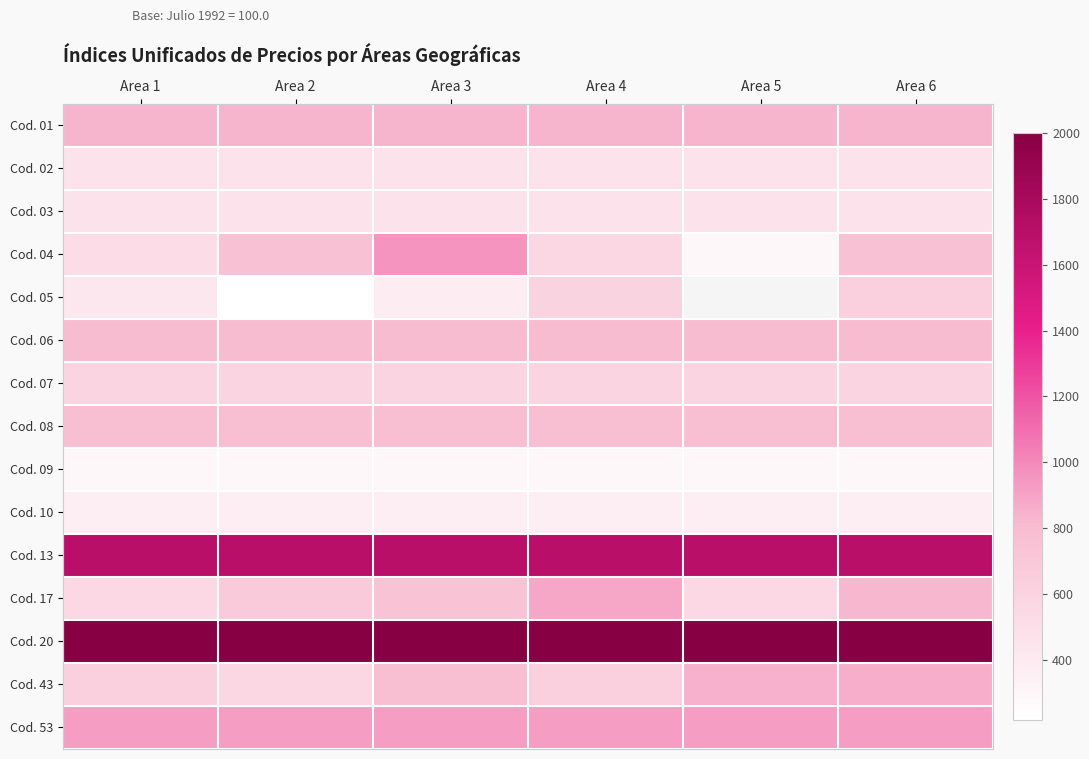

Count the number of categories in the chart.

6